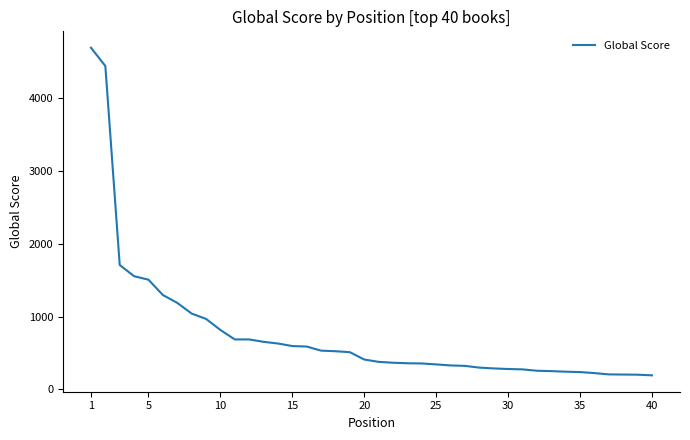

What is the difference between the maximum and minimum values?

4498